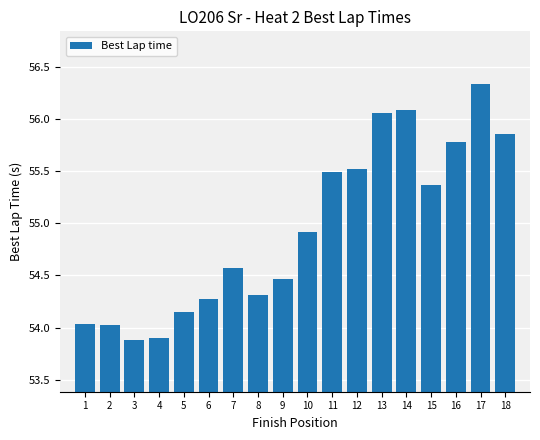

What is the value of the 16th bar from the left?

55.8